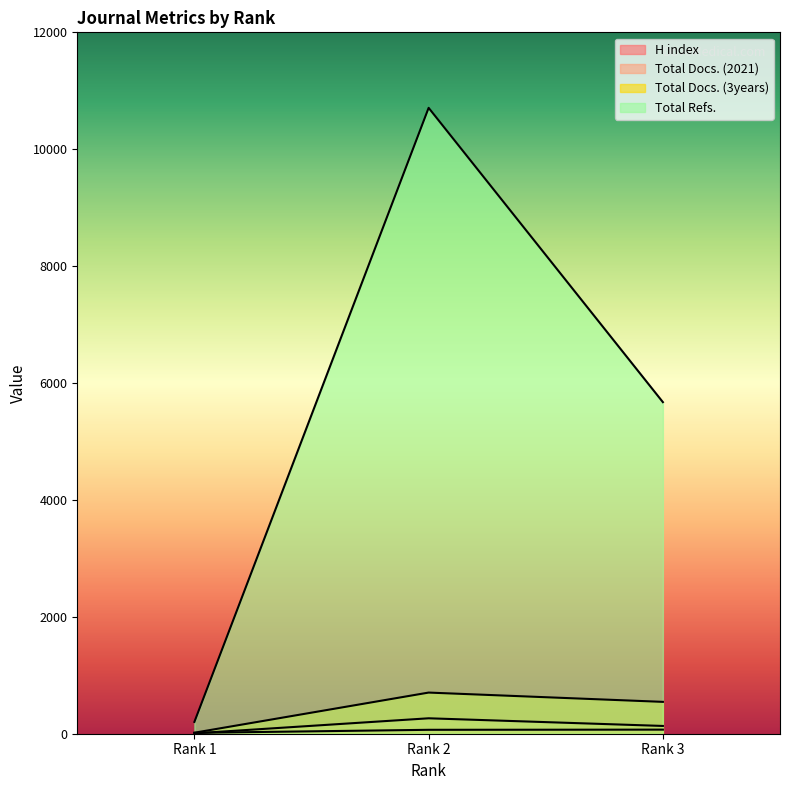

What is the lowest value of the Total Docs. (2021) series?

6